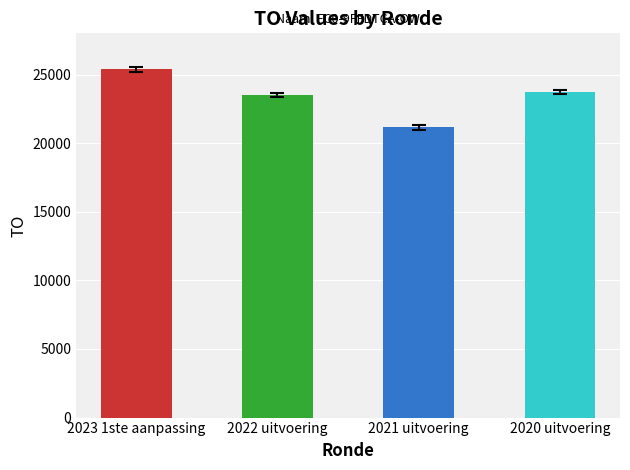

How many values are below 23721?

2